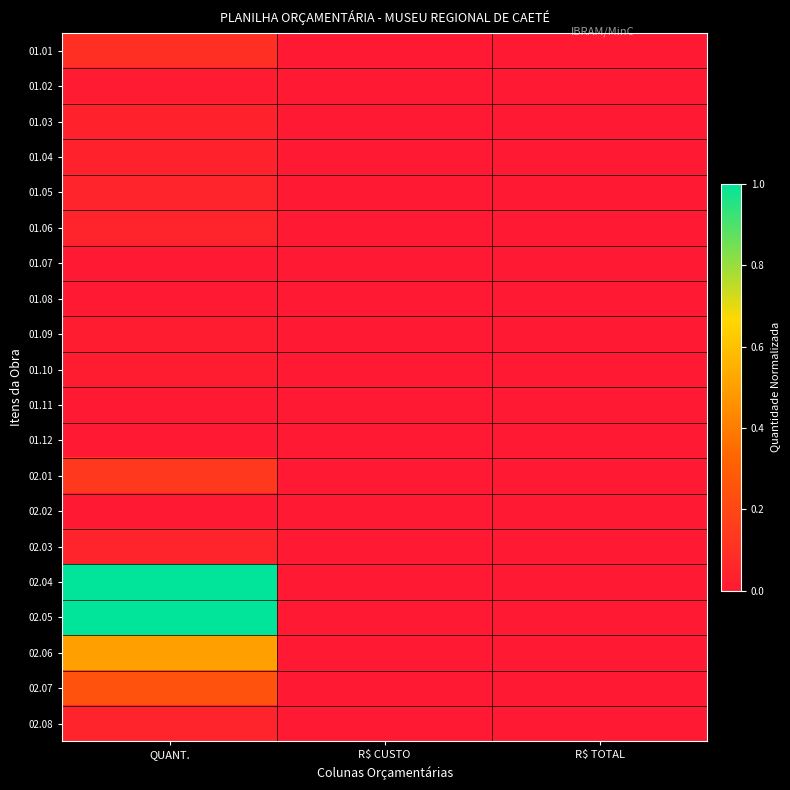

Reading left to right, what are all the values shown in this chart?

01.01: QUANT.=0.1	R$ CUSTO=0.0	R$ TOTAL=0.0
01.02: QUANT.=0.0	R$ CUSTO=0.0	R$ TOTAL=0.0
01.03: QUANT.=0.0	R$ CUSTO=0.0	R$ TOTAL=0.0
01.04: QUANT.=0.0	R$ CUSTO=0.0	R$ TOTAL=0.0
01.05: QUANT.=0.0	R$ CUSTO=0.0	R$ TOTAL=0.0
01.06: QUANT.=0.0	R$ CUSTO=0.0	R$ TOTAL=0.0
01.07: QUANT.=0.0	R$ CUSTO=0.0	R$ TOTAL=0.0
01.08: QUANT.=0.0	R$ CUSTO=0.0	R$ TOTAL=0.0
01.09: QUANT.=0.0	R$ CUSTO=0.0	R$ TOTAL=0.0
01.10: QUANT.=0.0	R$ CUSTO=0.0	R$ TOTAL=0.0
01.11: QUANT.=0.0	R$ CUSTO=0.0	R$ TOTAL=0.0
01.12: QUANT.=0.0	R$ CUSTO=0.0	R$ TOTAL=0.0
02.01: QUANT.=0.1	R$ CUSTO=0.0	R$ TOTAL=0.0
02.02: QUANT.=0.0	R$ CUSTO=0.0	R$ TOTAL=0.0
02.03: QUANT.=0.1	R$ CUSTO=0.0	R$ TOTAL=0.0
02.04: QUANT.=1.0	R$ CUSTO=0.0	R$ TOTAL=0.0
02.05: QUANT.=1.0	R$ CUSTO=0.0	R$ TOTAL=0.0
02.06: QUANT.=0.5	R$ CUSTO=0.0	R$ TOTAL=0.0
02.07: QUANT.=0.2	R$ CUSTO=0.0	R$ TOTAL=0.0
02.08: QUANT.=0.1	R$ CUSTO=0.0	R$ TOTAL=0.0